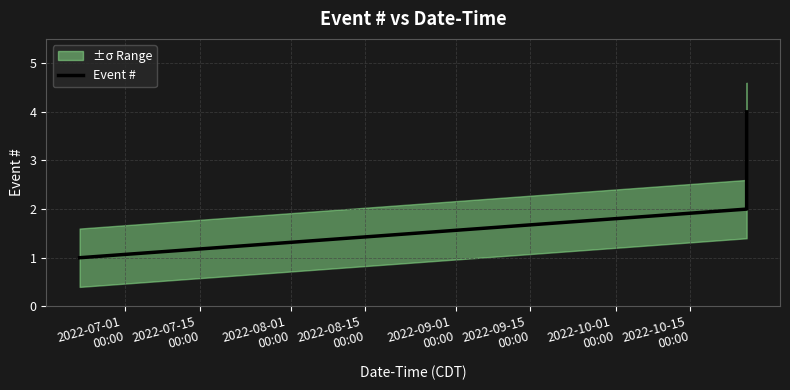

True or false: Event # has more than 1 points higher than both neighbors.

False